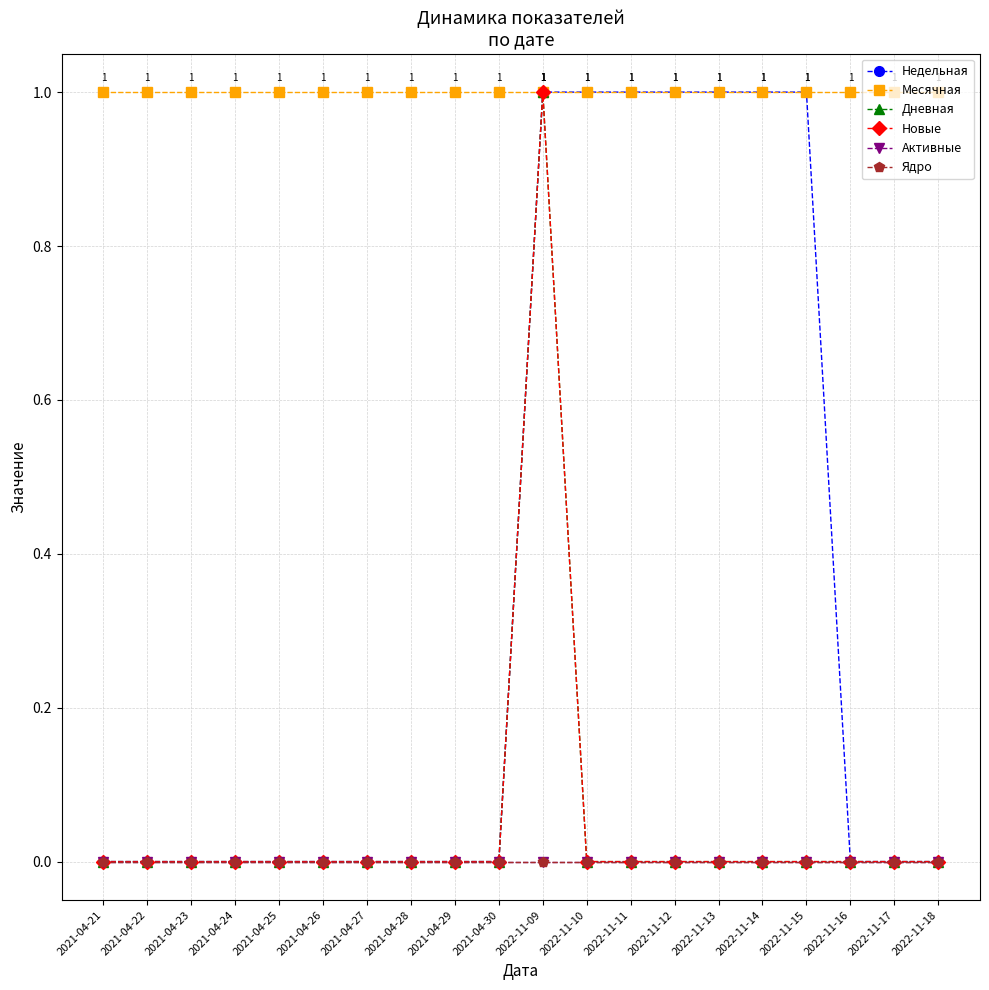

Is this an area chart (filled region under the line)?

No